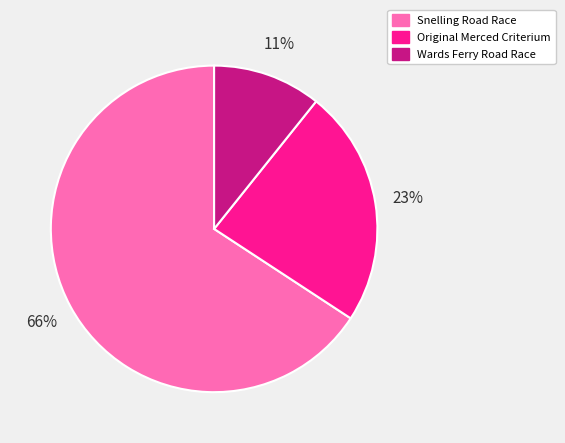

Which slice represents more than half of the pie?

Snelling Road Race